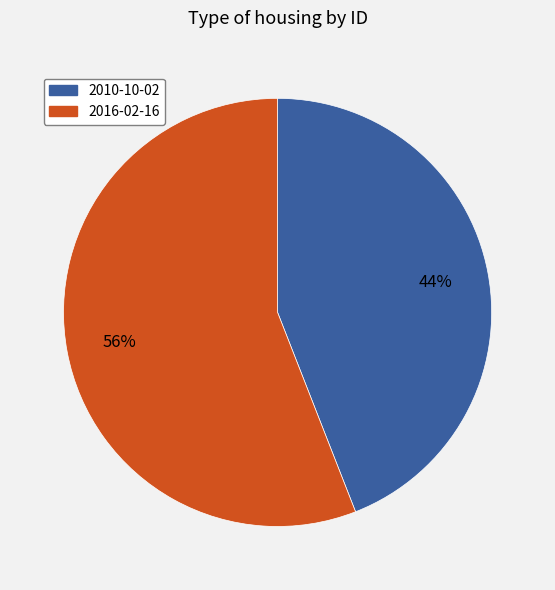

Which has a higher value, 2016-02-16 or 2010-10-02?

2016-02-16